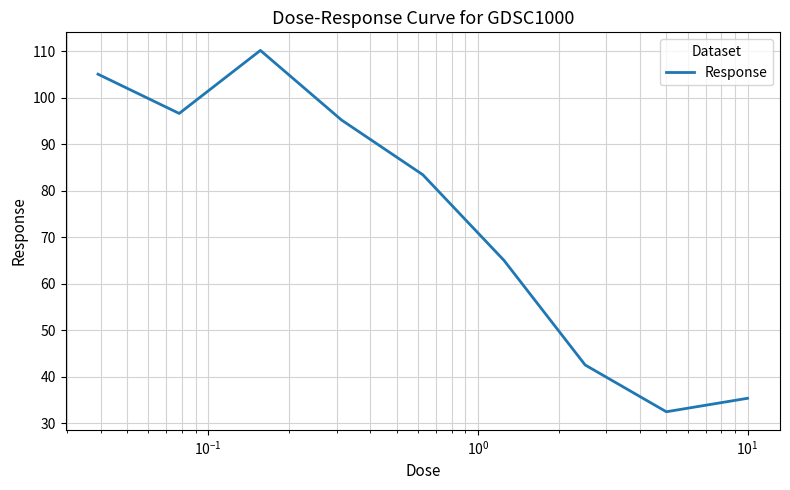

What is the average value?

74.0